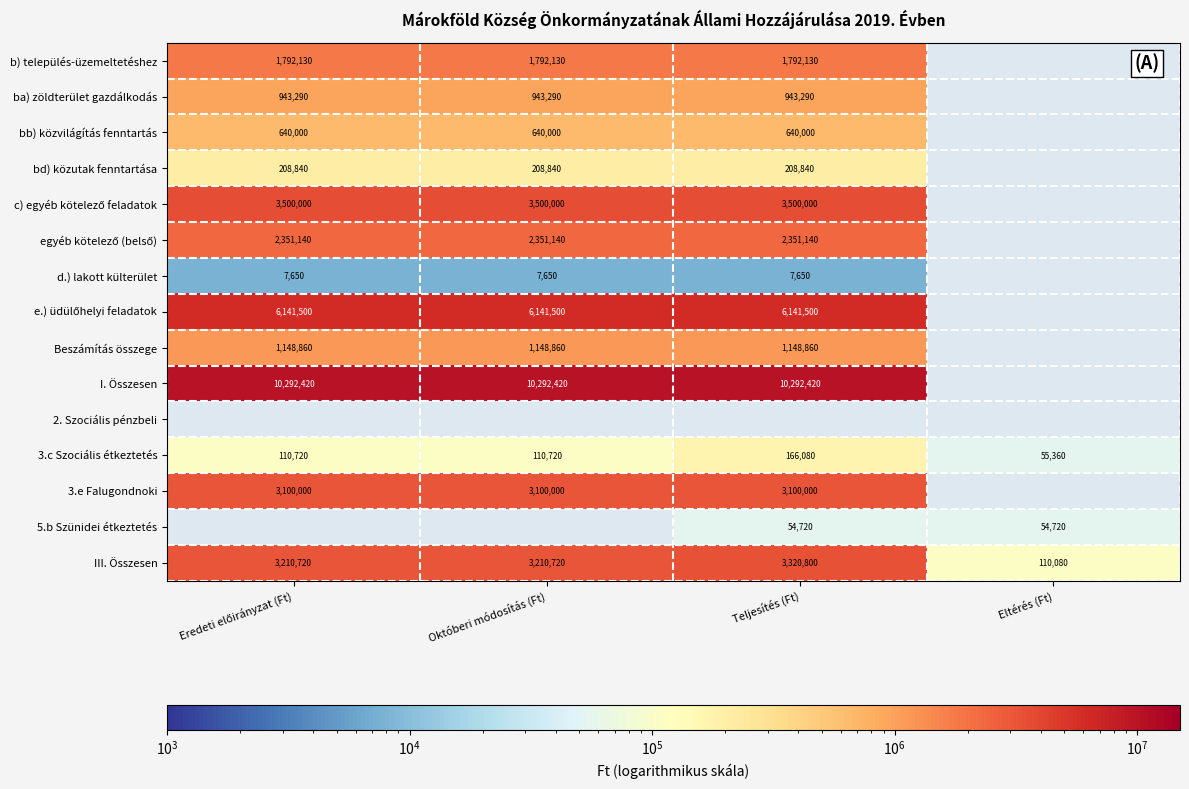

What value does the 3.c Szociális étkeztetés series have at Eltérés (Ft)?

55360